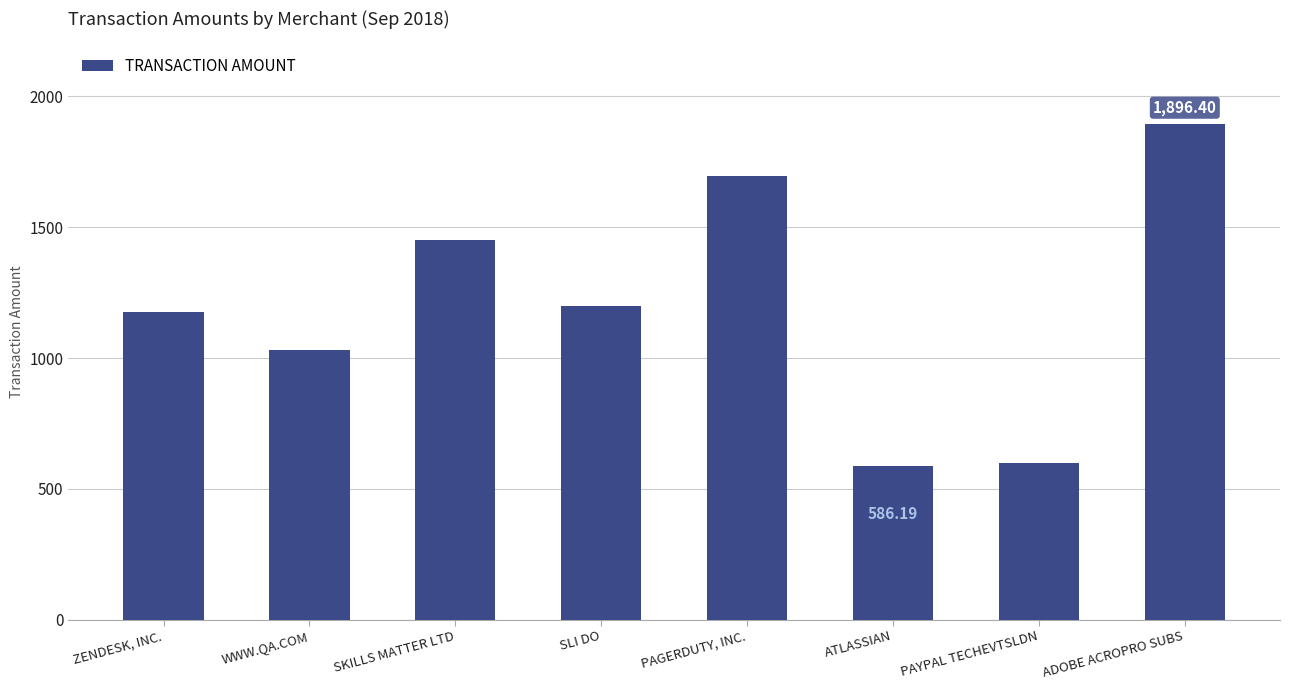

Rank the categories by value from lowest to highest.

ATLASSIAN, PAYPAL TECHEVTSLDN, WWW.QA.COM, ZENDESK, INC., SLI DO, SKILLS MATTER LTD, PAGERDUTY, INC., ADOBE ACROPRO SUBS